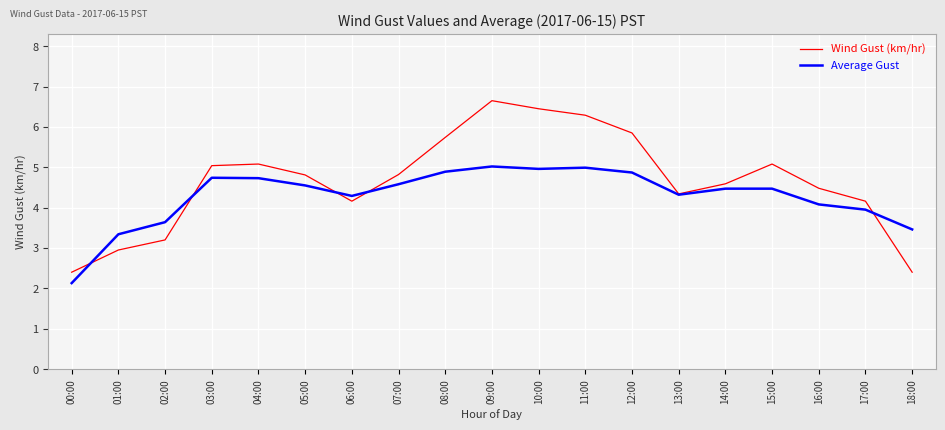

What is the approximate value of Wind Gust (km/hr) at 07:00?

4.8